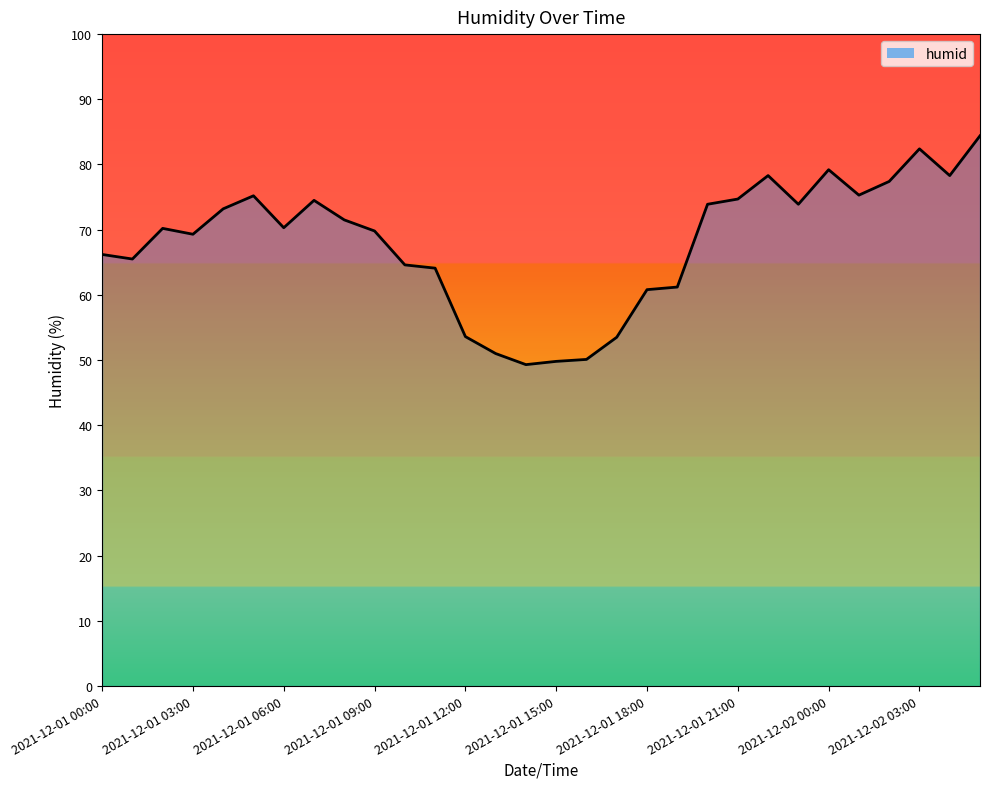

What is the difference between the maximum and minimum values?

35.1